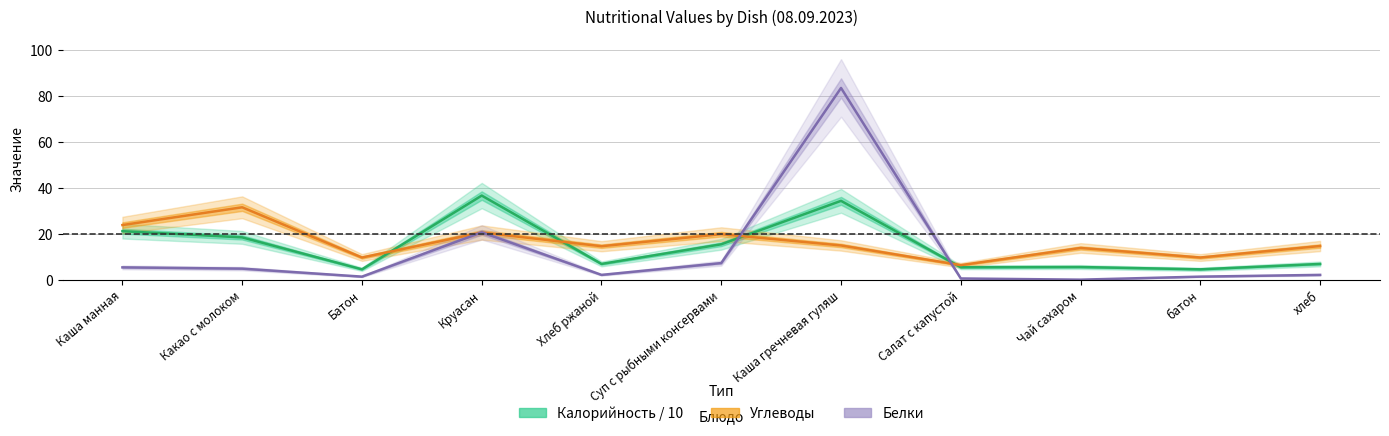

How many lines are shown in the chart?

3